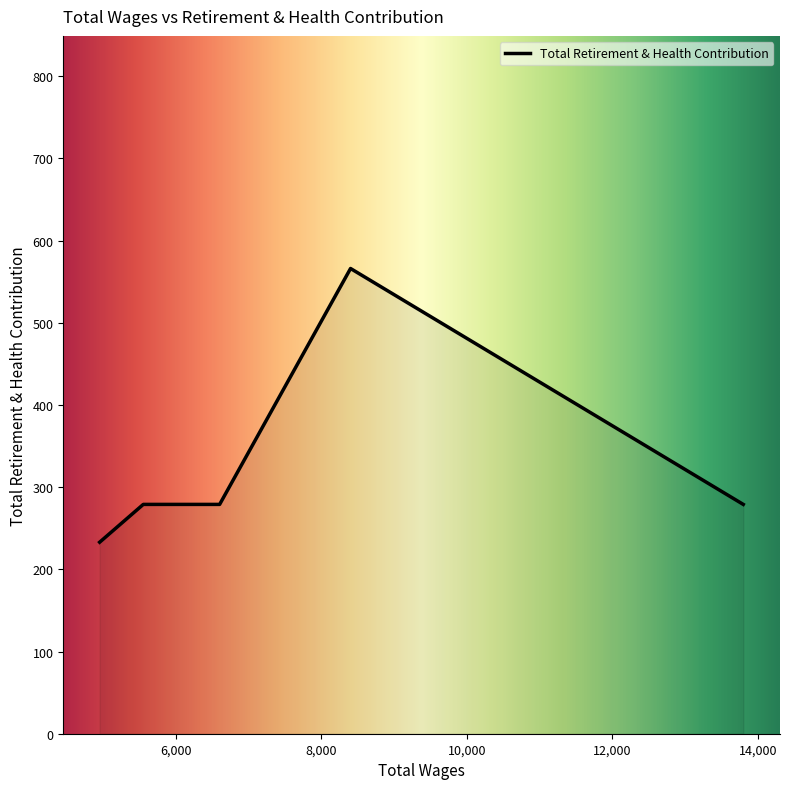

What is the smallest value displayed?

233